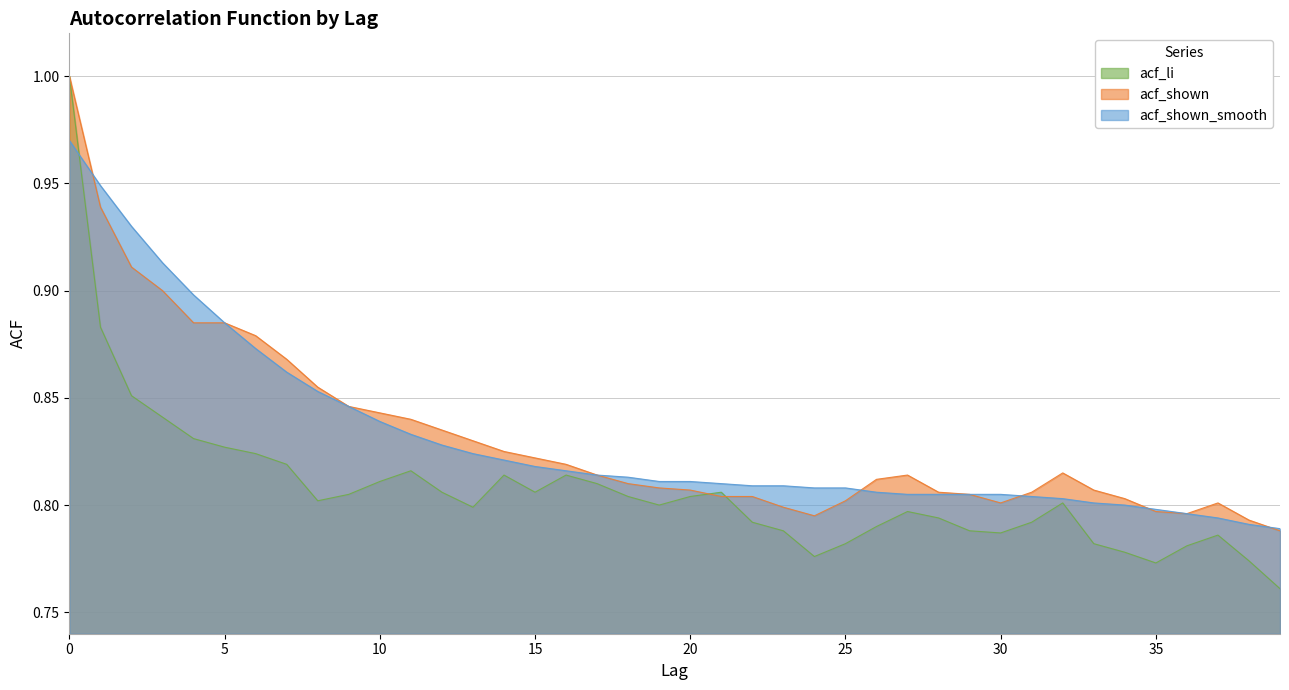

Between which two adjacent categories do acf_shown and acf_li first intersect?

20 and 21